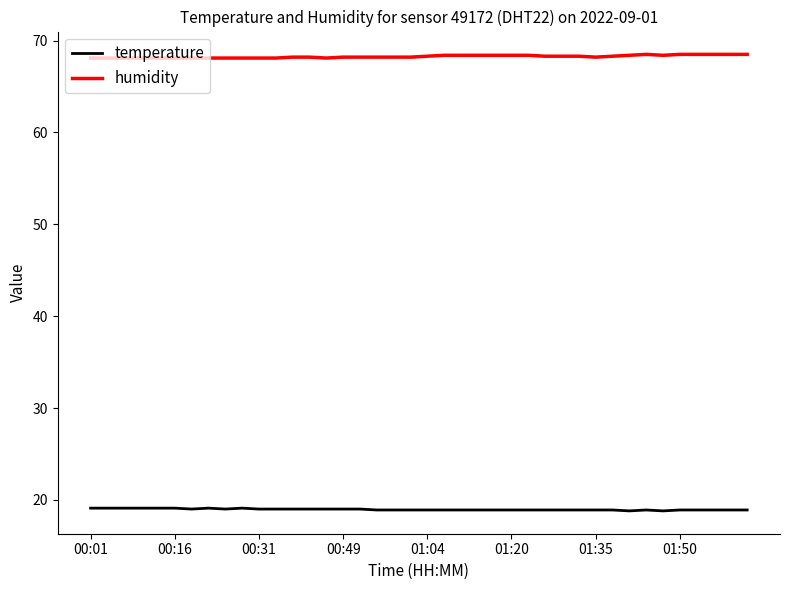

What is the maximum value for humidity?

68.5